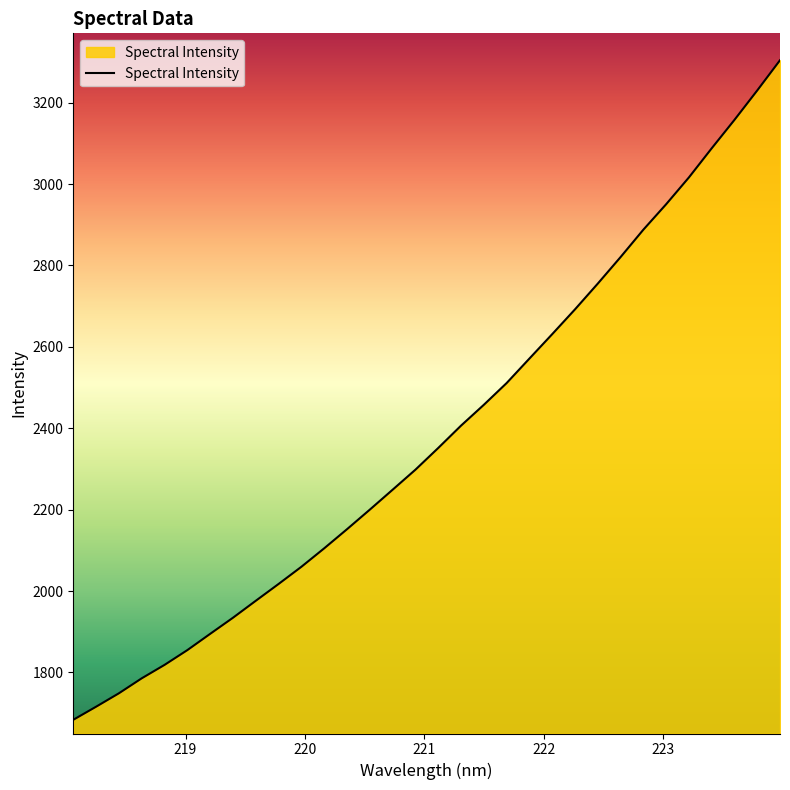

What is the maximum value shown in the chart?

3304.2